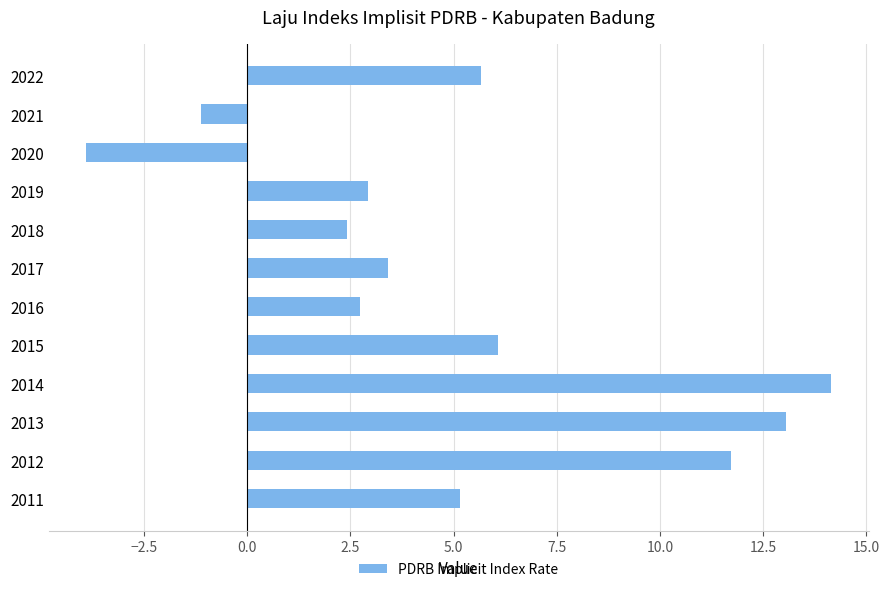

Reading bottom to top, list all the values displayed in this chart.

5.2	11.7	13.1	14.2	6.1	2.7	3.4	2.4	2.9	-3.9	-1.1	5.7